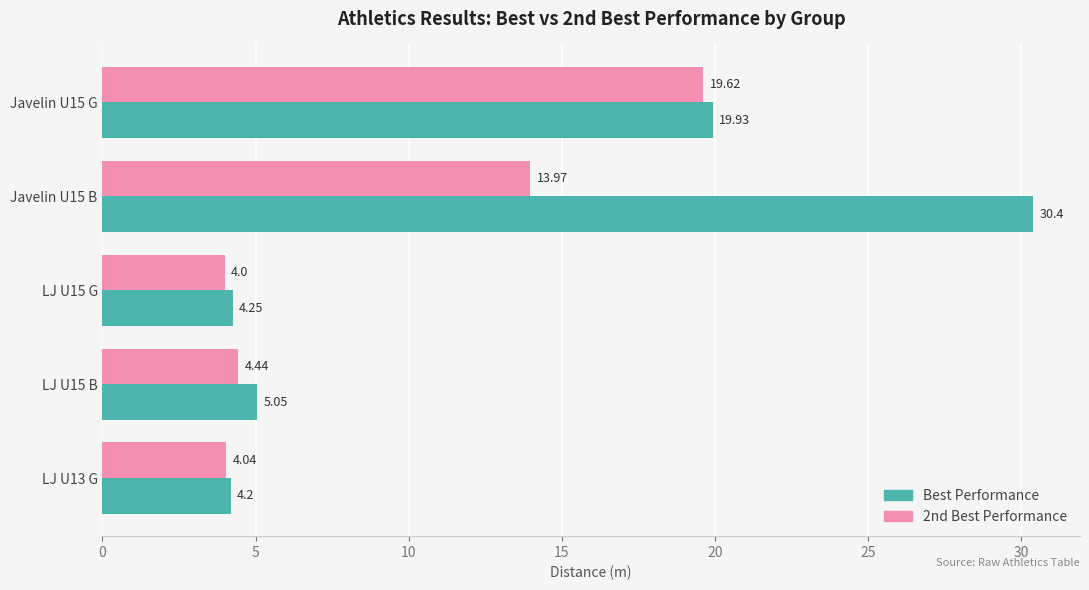

Which series has the widest spread of values?

Best Performance